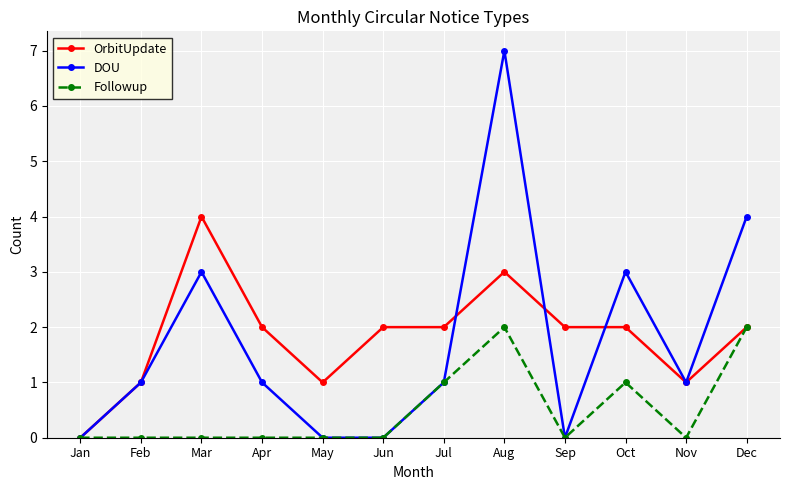

What is the maximum value for Followup?

2